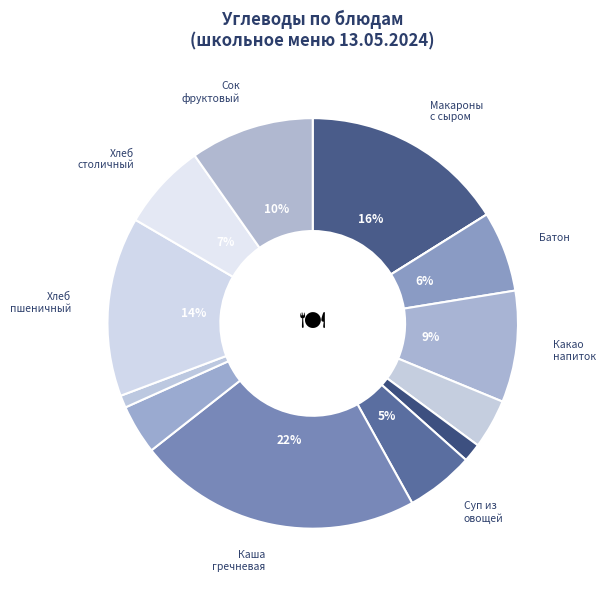

Rank the categories by value from highest to lowest.

КАША РАССЫПЧАТАЯ ГРЕЧНЕВАЯ, МАКАРОНЫ ОТВАРНЫЕ С СЫРОМ, ХЛЕБ ПШЕНИЧНЫЙ, СОК ФРУКТОВЫЙ, КАКАО НАПИТОК ВИТАМИНИЗИРОВАННЫЙ, ХЛЕБ СТОЛИЧНЫЙ, БАТОН НА ЗДОРОВЬЕ, СУП ИЗ ОВОЩЕЙ СО СМЕТАНОЙ, МАНДАРИНЫ СВЕЖИЕ, ШНИЦЕЛЬ ИЗ ФИЛЕ ИНДЕЙКИ, САЛАТ ИЗ ПЕКИНСКОЙ КАПУСТЫ С ПОМИДОРАМИ, СОУС КРАСНЫЙ ОСНОВНОЙ, ЯЙЦА ВАРЕНЫЕ